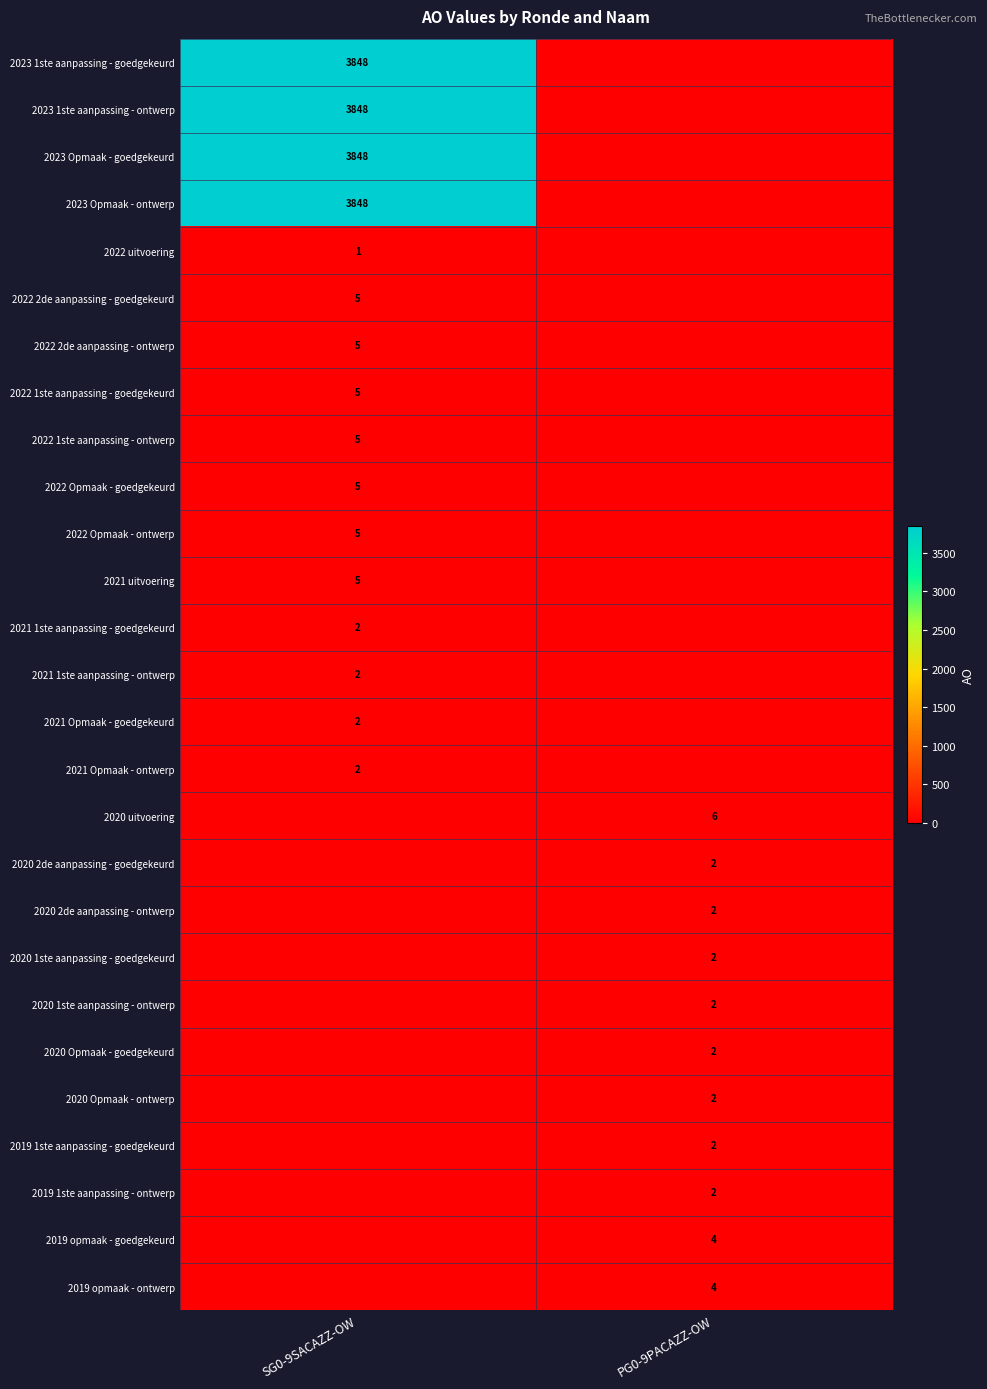

True or false: 2021 1ste aanpassing - ontwerp has a value of 2 at SG0-9SACAZZ-OW.

True